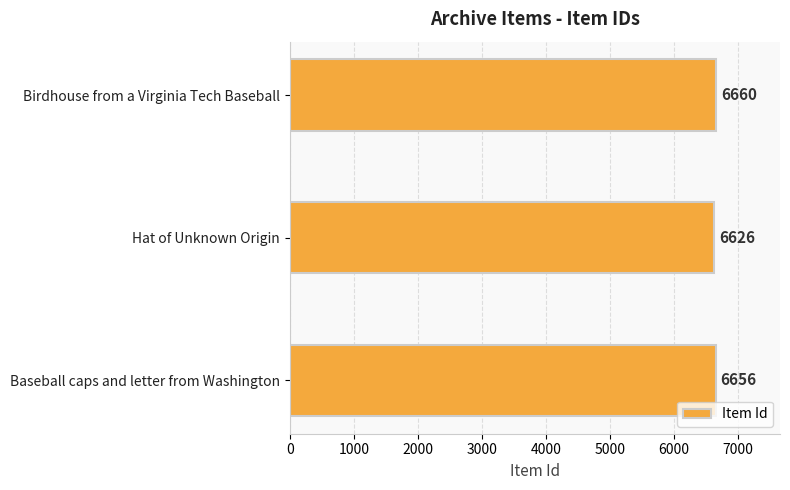

True or false: the data shows 6660 at Birdhouse from a Virginia Tech Baseball.

True